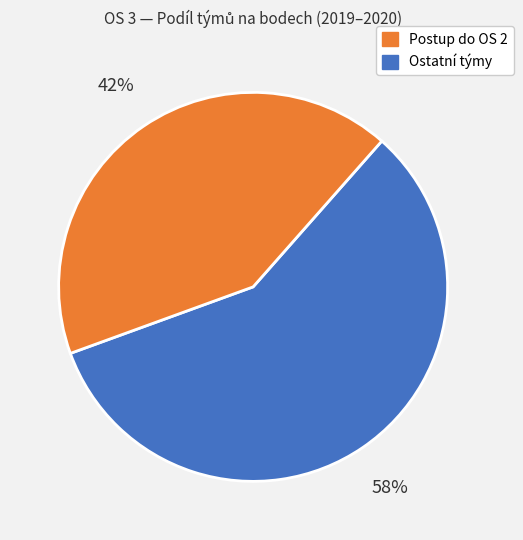

Is there any slice that represents more than half of the pie?

Yes